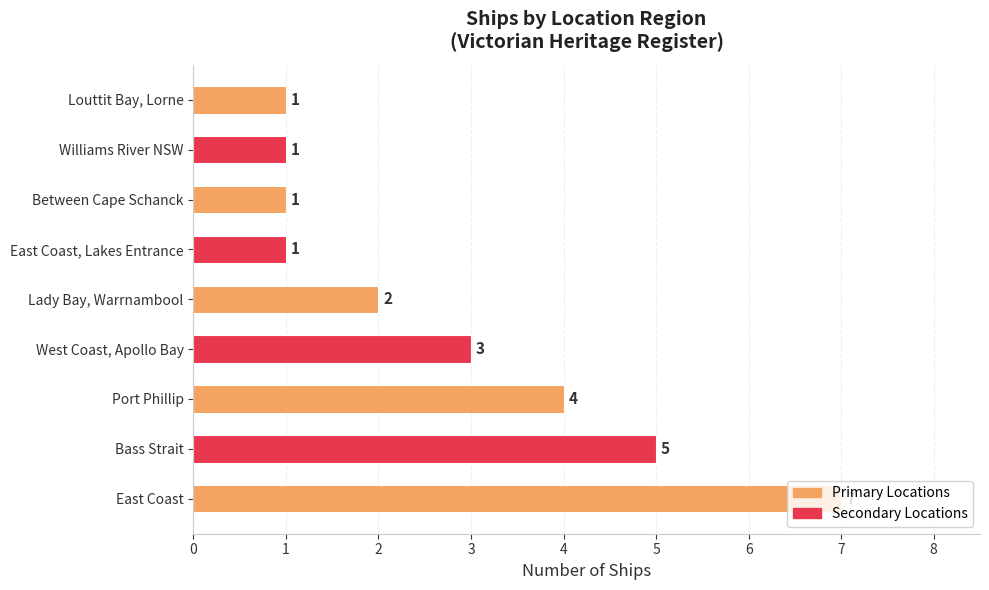

Does the chart contain any negative values?

No